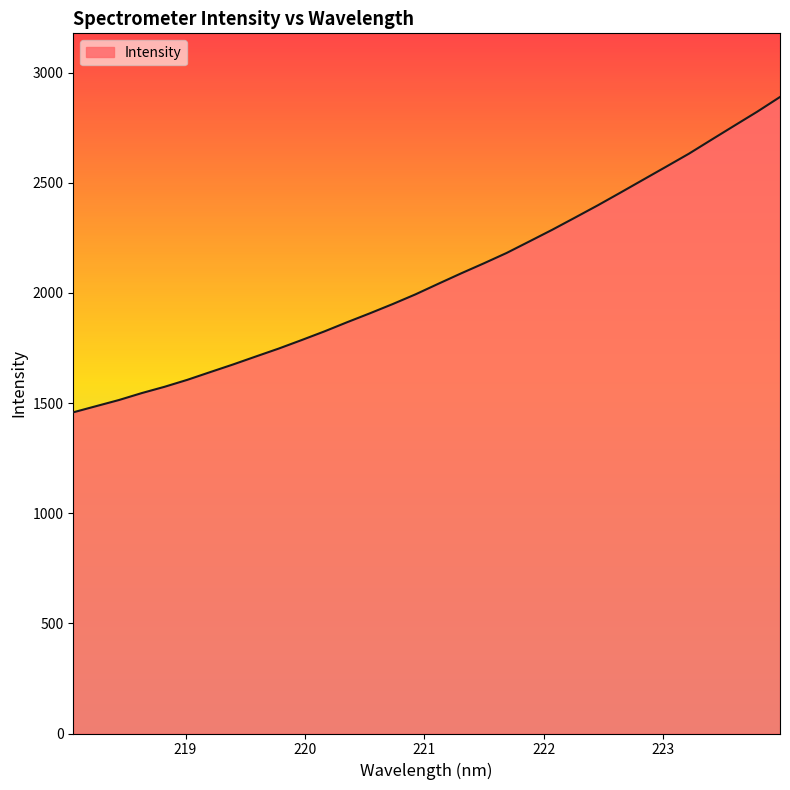

What is the average value?

2073.1